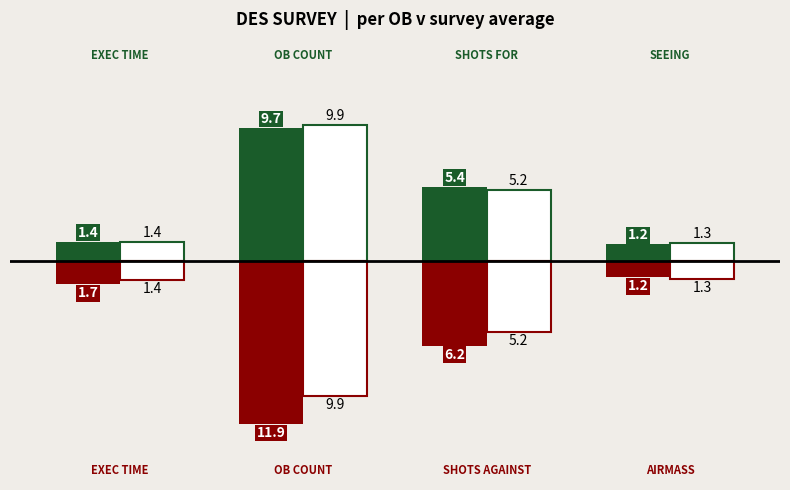

How many bars are there in each group?

4